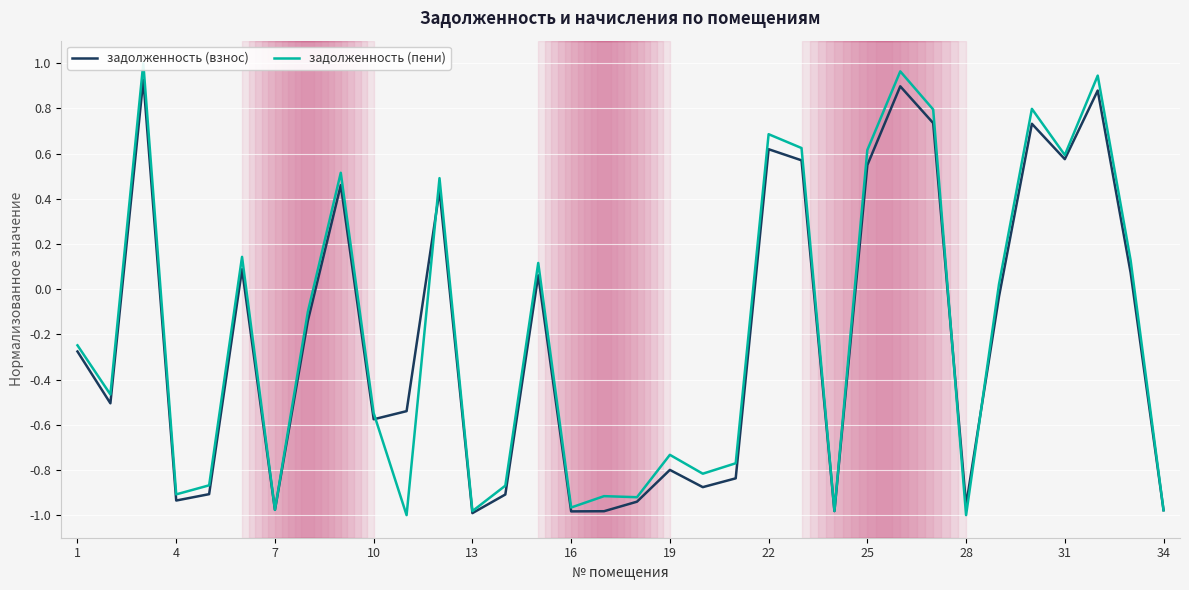

The value of задолженность (взнос) at 22 is 0.2. True or false?

False